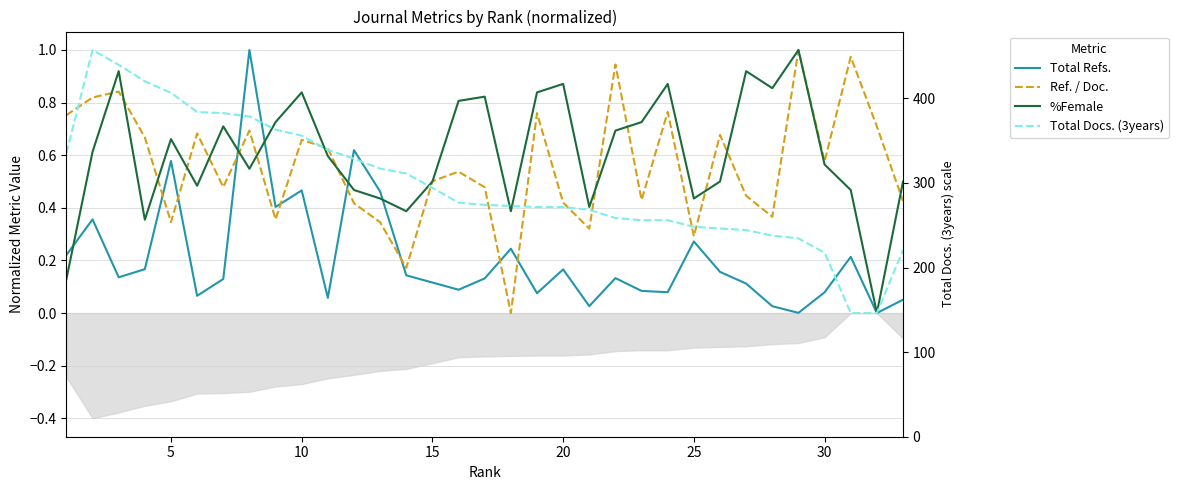

True or false: Ref. / Doc. has more than 2 points higher than both neighbors.

True